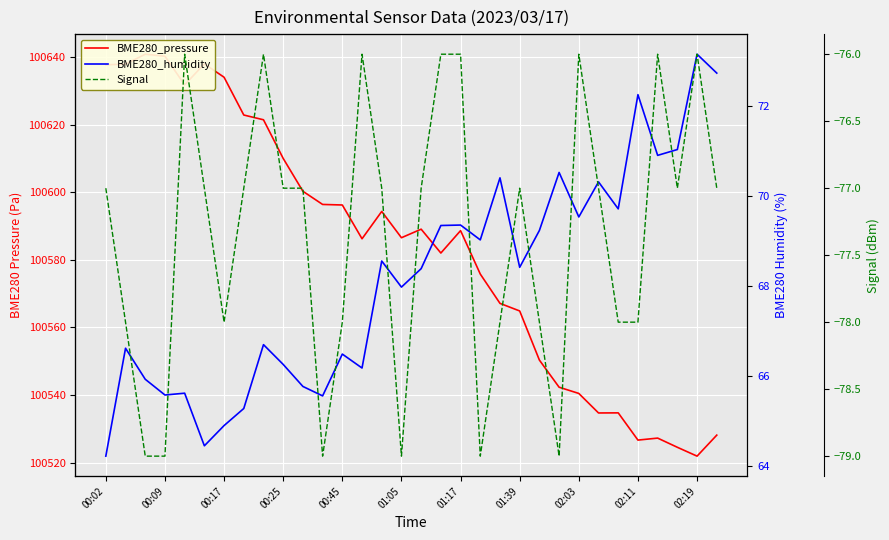

What is the approximate value of Signal at 00:02?

-77.0